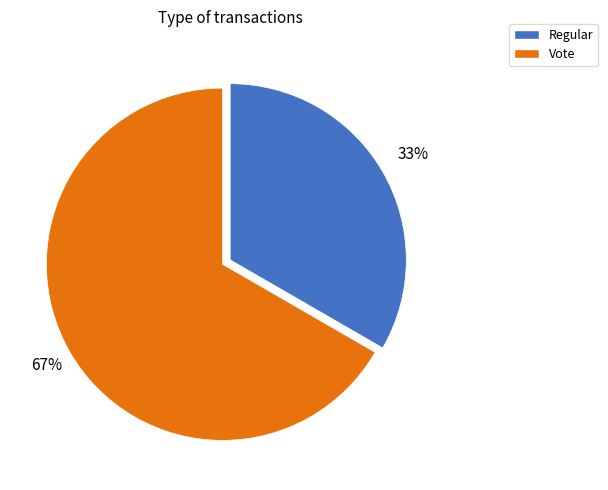

To the nearest percent, what percentage of the pie is Regular?

33%